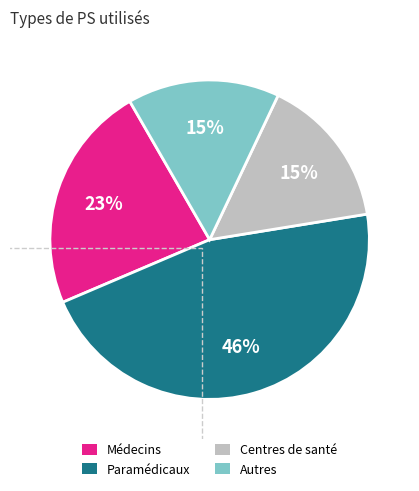

Is there a majority slice in this chart?

No